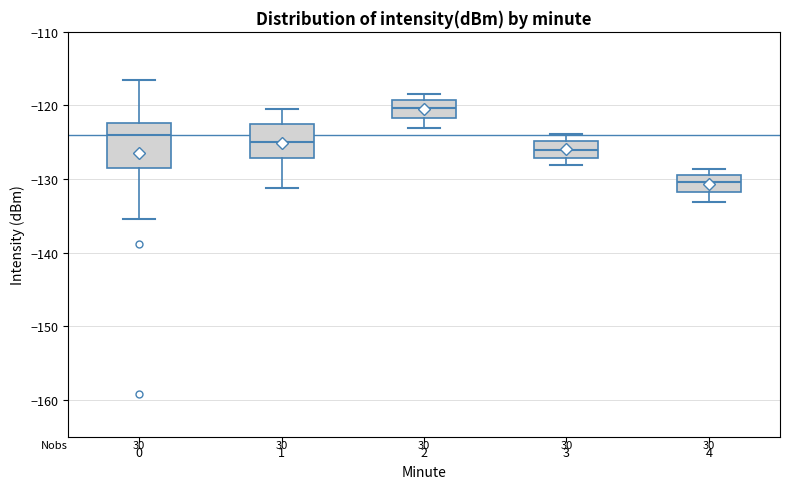

Reading left to right, read every box against the y-axis: the position of its median line, the range the box covers, and the ends of its whiskers. The values are not printed on the chart, so give them approximately, as read against the axis.

0: median -124, box -128 to -122, whiskers -135 to -117
1: median -125, box -127 to -122, whiskers -131 to -120
2: median -120, box -122 to -119, whiskers -123 to -118
3: median -126, box -127 to -125, whiskers -128 to -124
4: median -130, box -132 to -129, whiskers -133 to -129 (just above the box's upper edge)